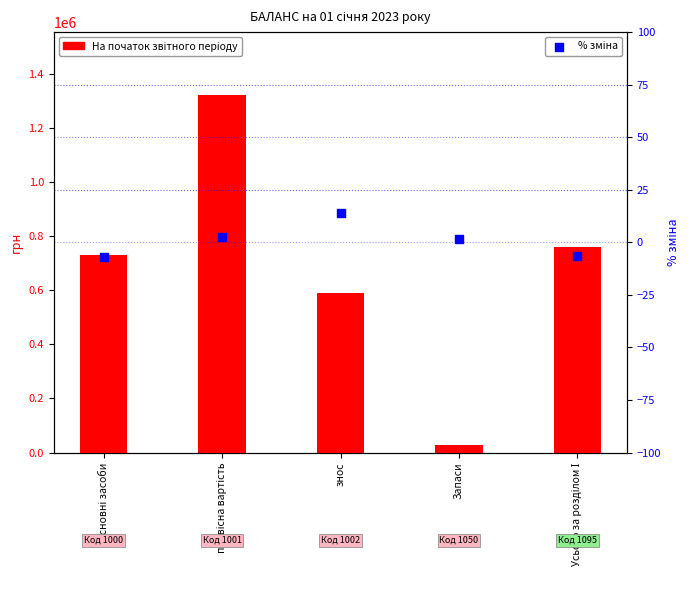

Which series has the largest total across all categories?

На початок звітного періоду